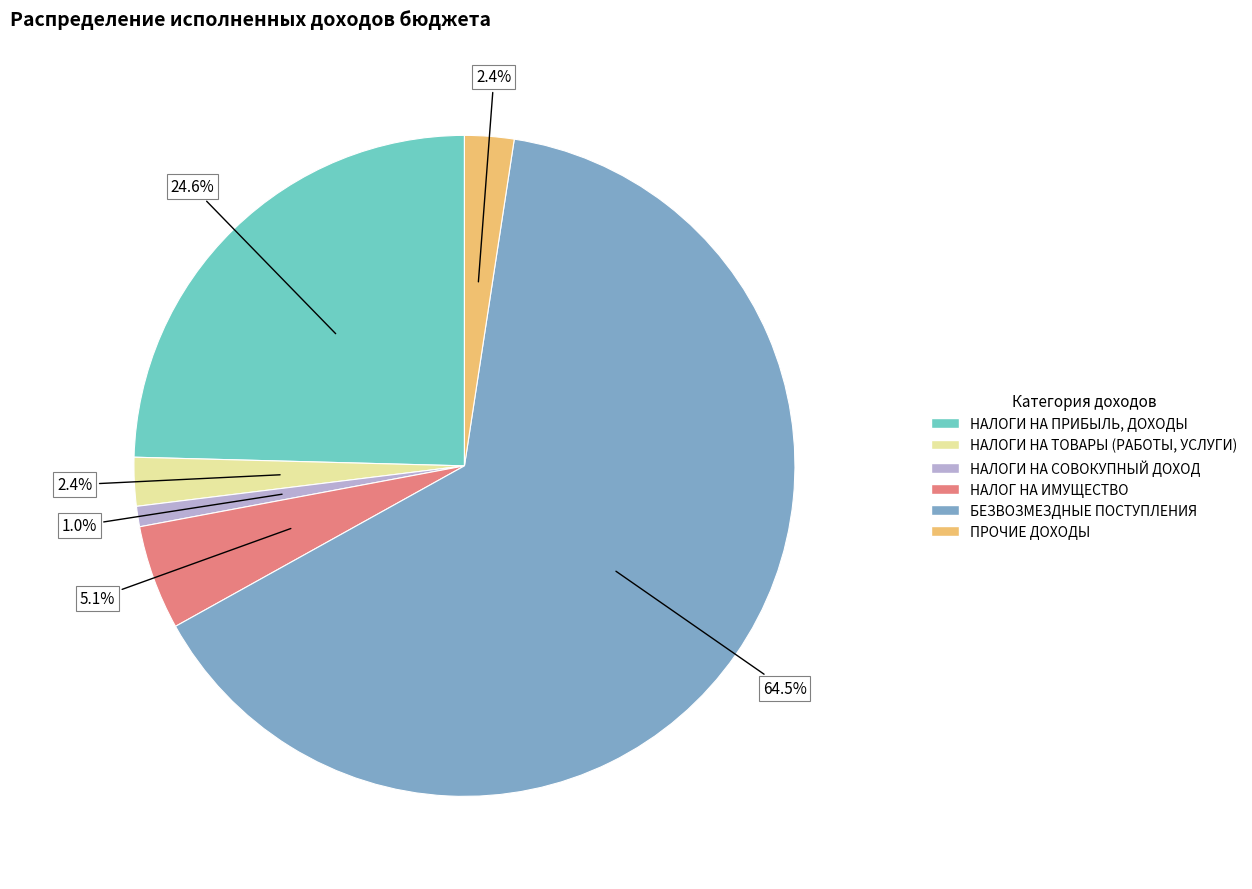

What is the majority slice?

БЕЗВОЗМЕЗДНЫЕ ПОСТУПЛЕНИЯ